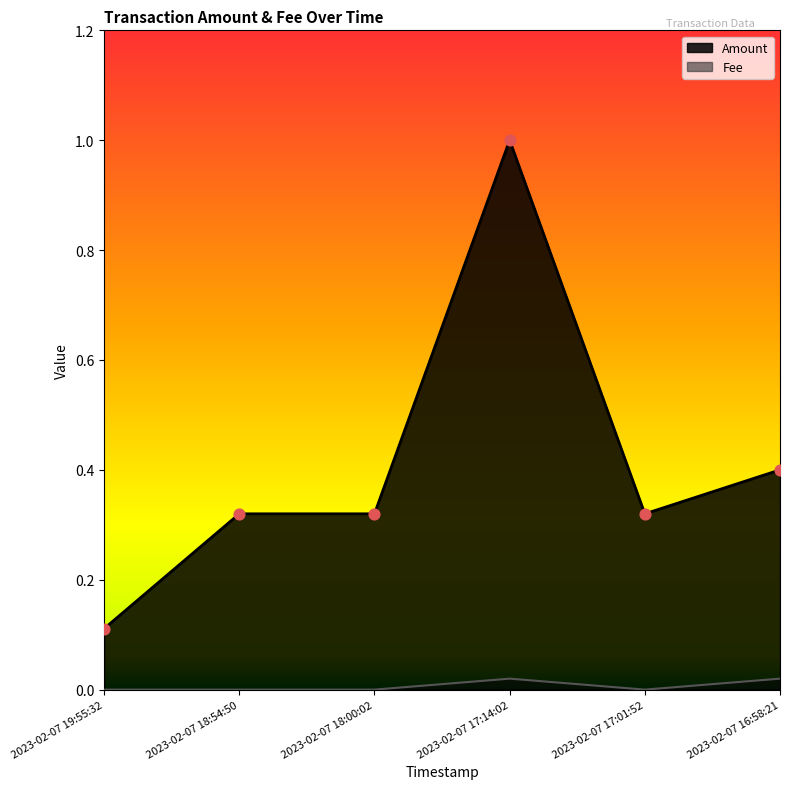

Which series reaches the maximum Y coordinate?

Amount